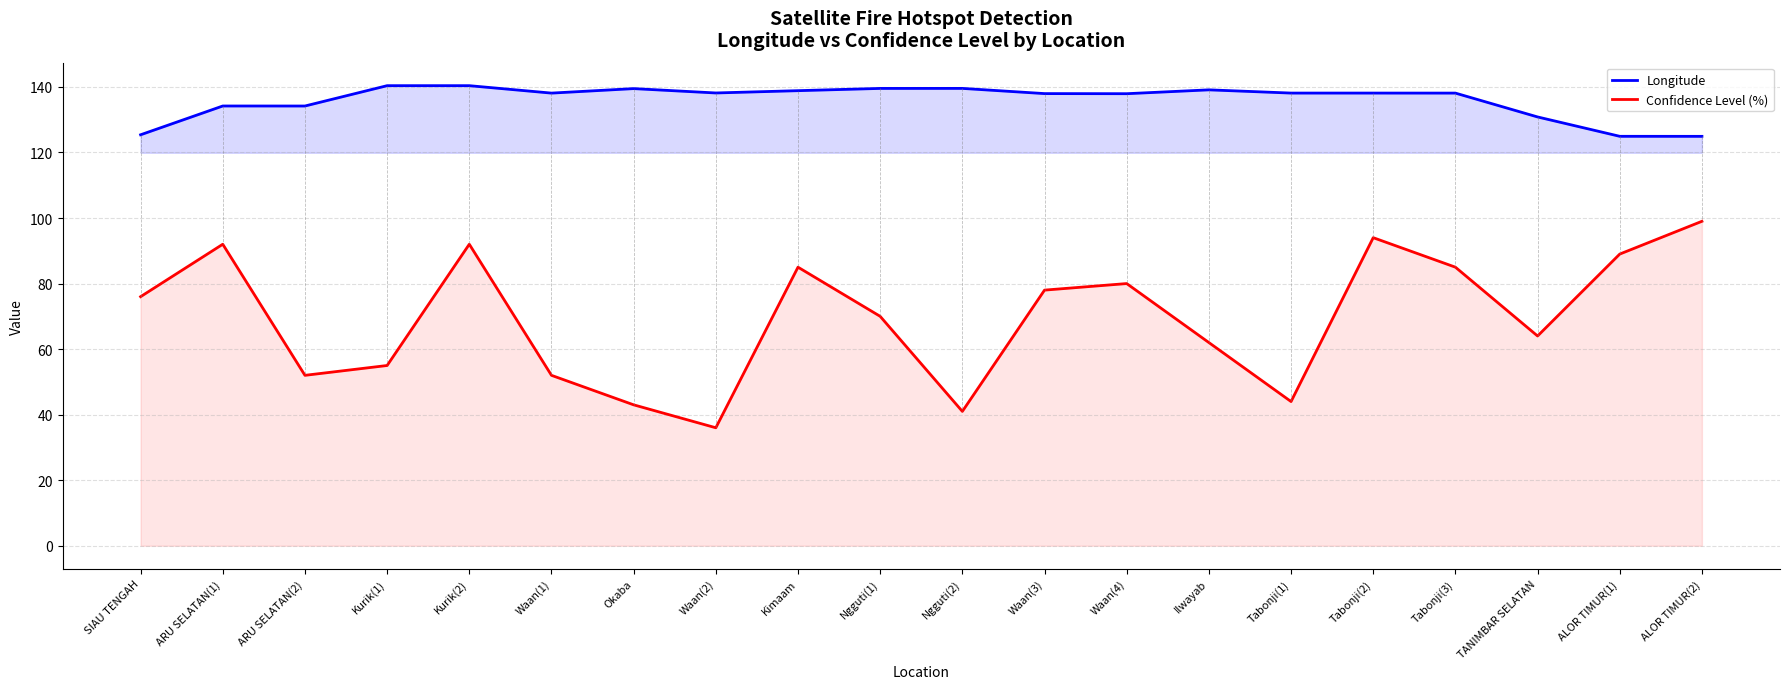

Rank the series by their maximum value, from highest to lowest.

Longitude, Confidence Level (%)